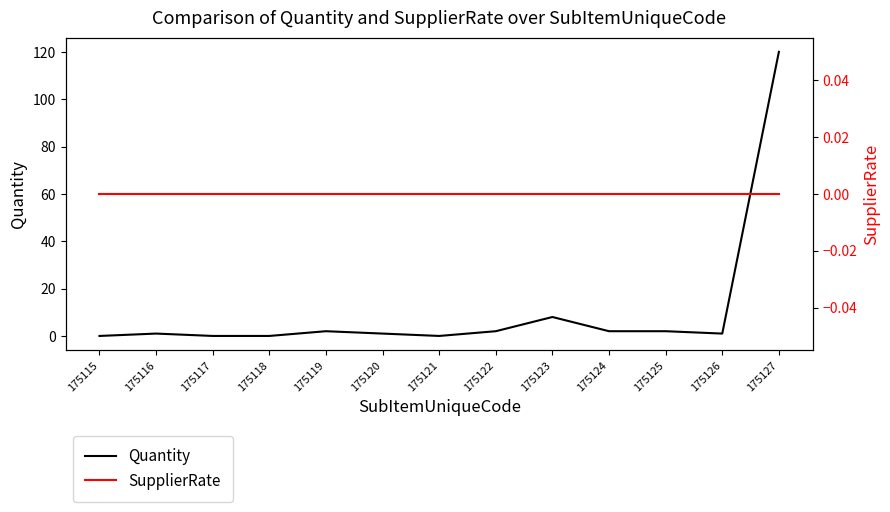

At which label does Quantity first exceed 1?

175119